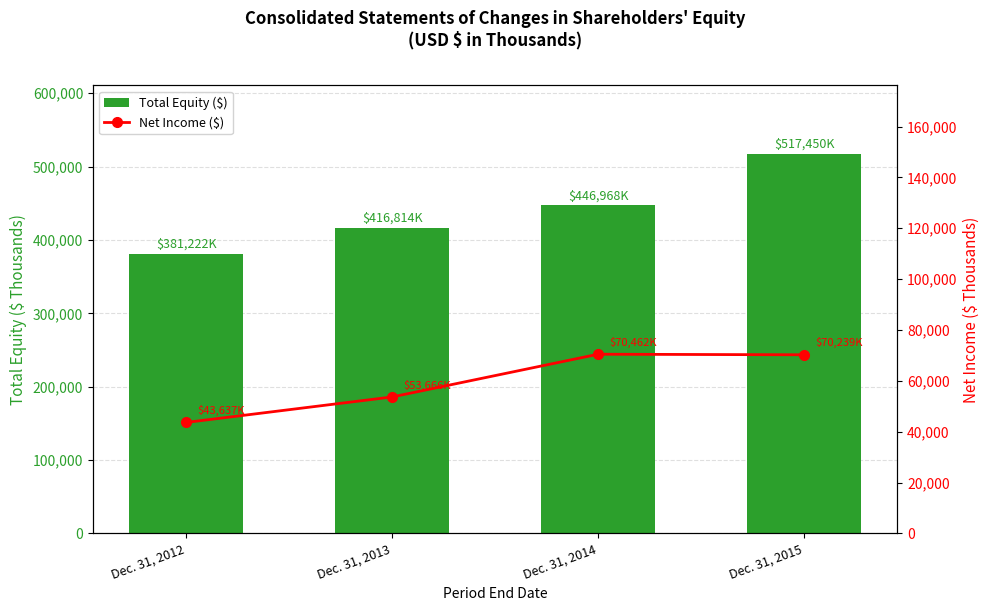

What is the value of the Total Equity ($) bar at the 4th from the left?

517450